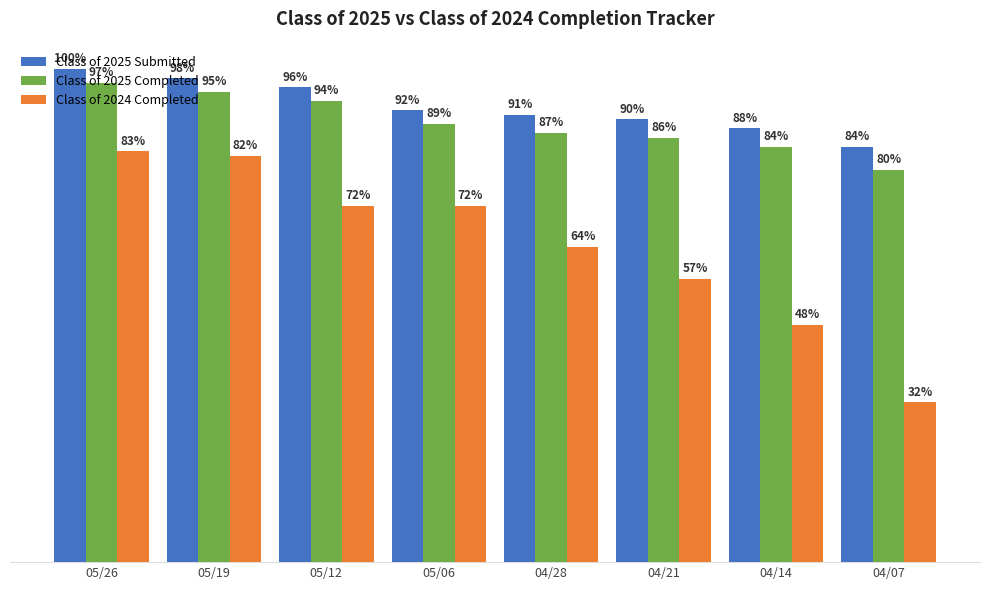

What are all the series names shown in the legend?

Class of 2025 Submitted, Class of 2025 Completed, Class of 2024 Completed